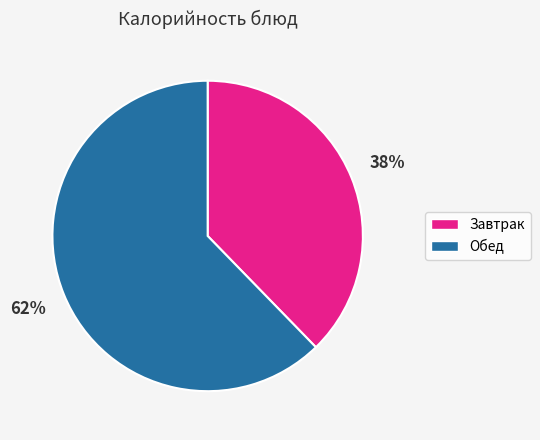

Combined, do Завтрак and Обед account for over 50%?

Yes